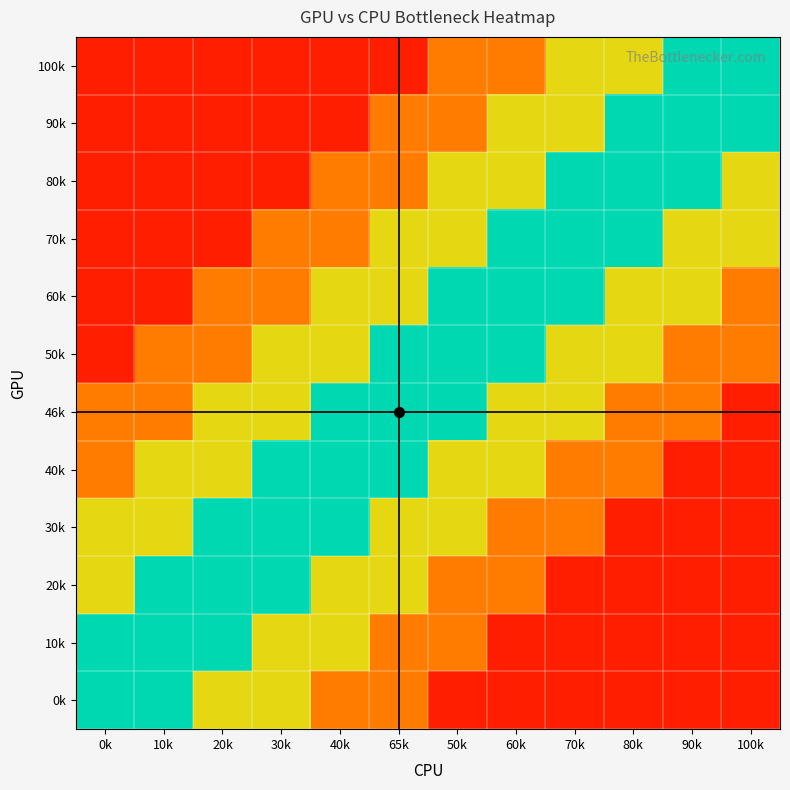

At which category is the sum across all series the highest?

65k